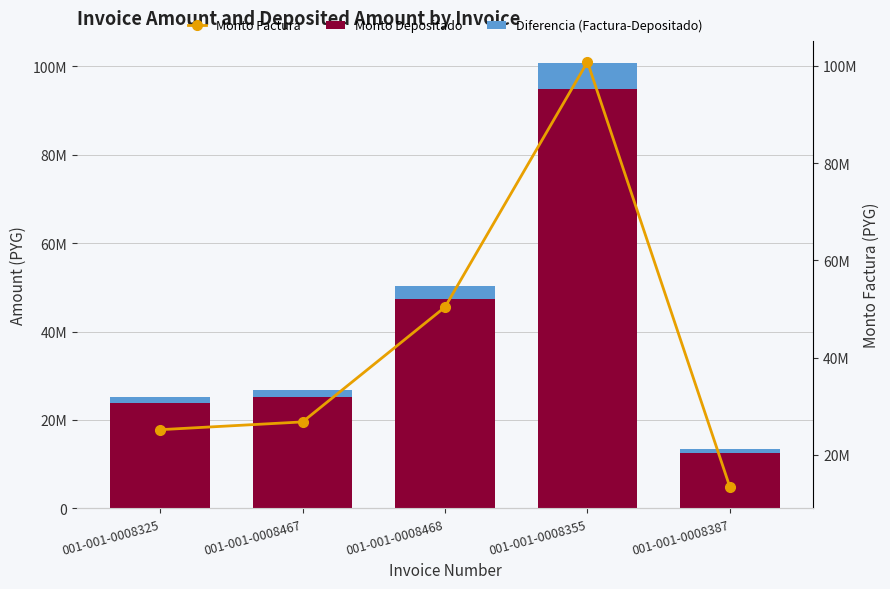

The Diferencia (Factura-Depositado) series shows 1371917 at 001-001-0008468. True or false?

False